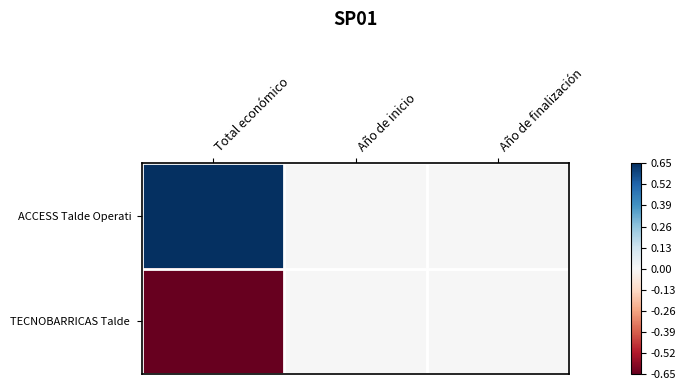

At how many categories does at least one series exceed 0?

1